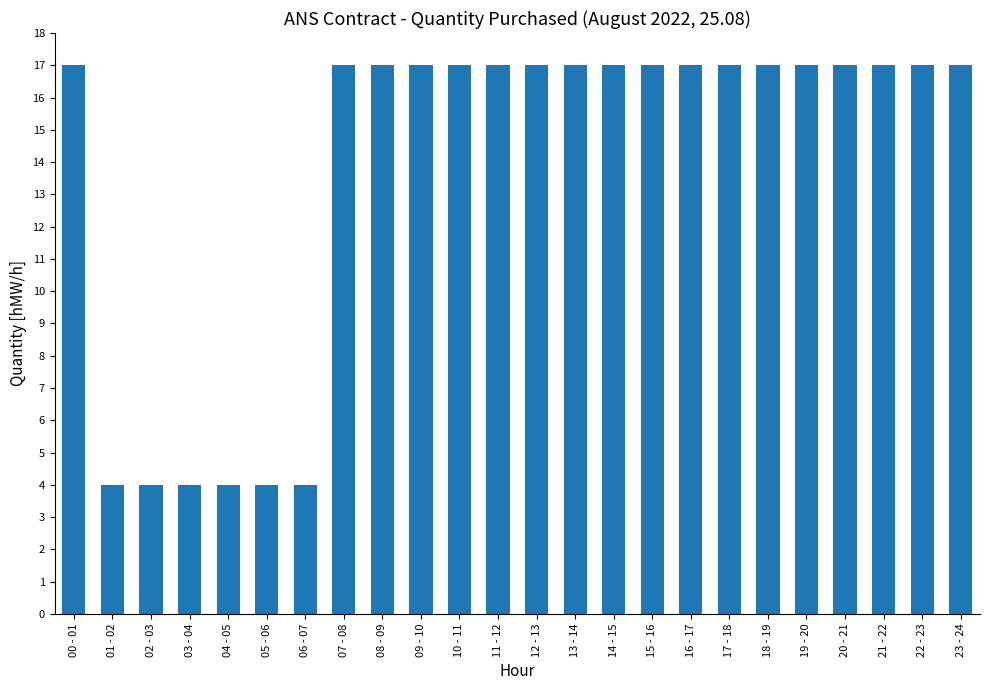

What is the difference between the values at 08 - 09 and 06 - 07?

13